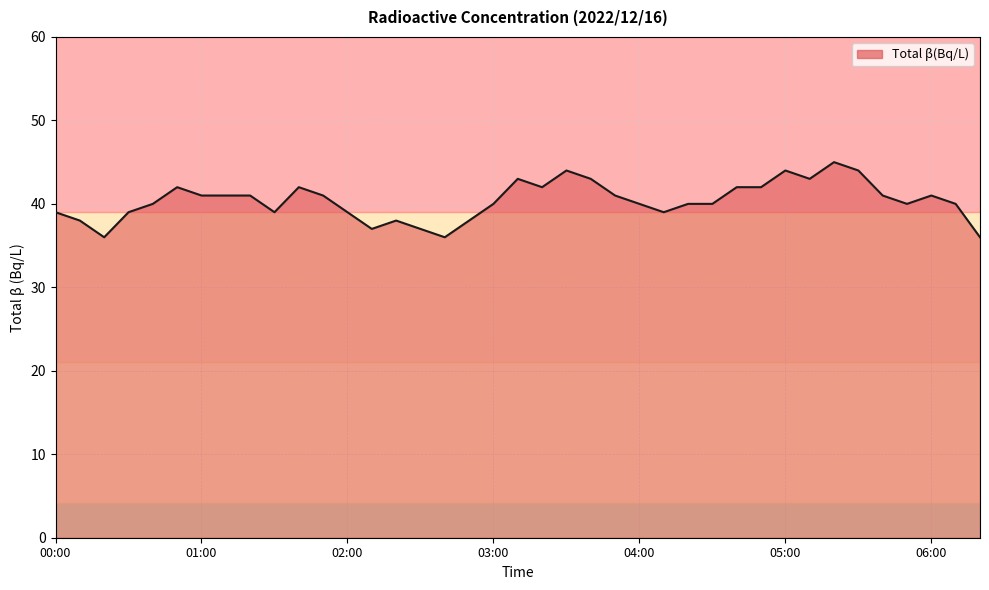

What is the difference between the maximum and minimum values?

9